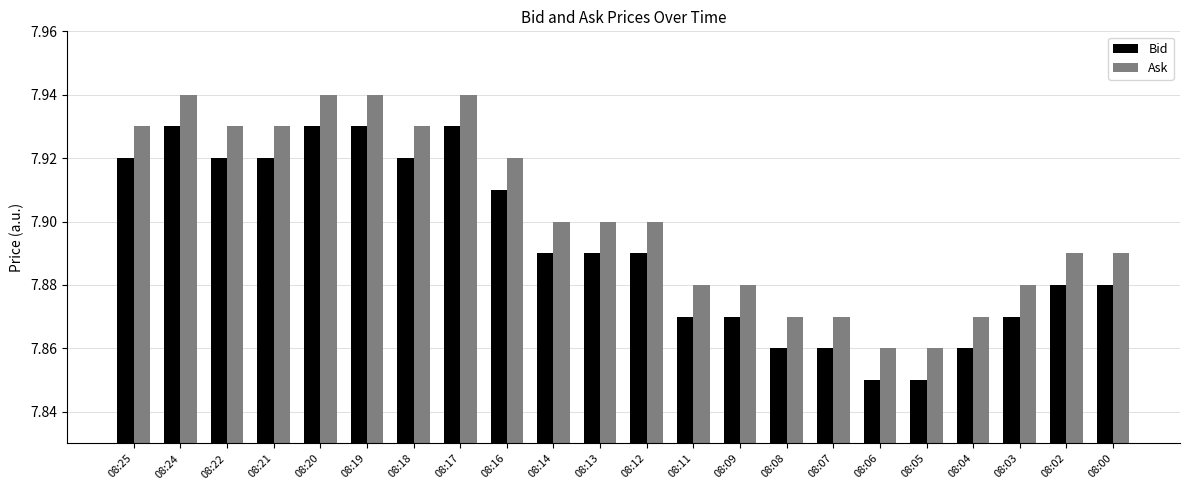

The Ask series shows 2.0 at 08:08. True or false?

False